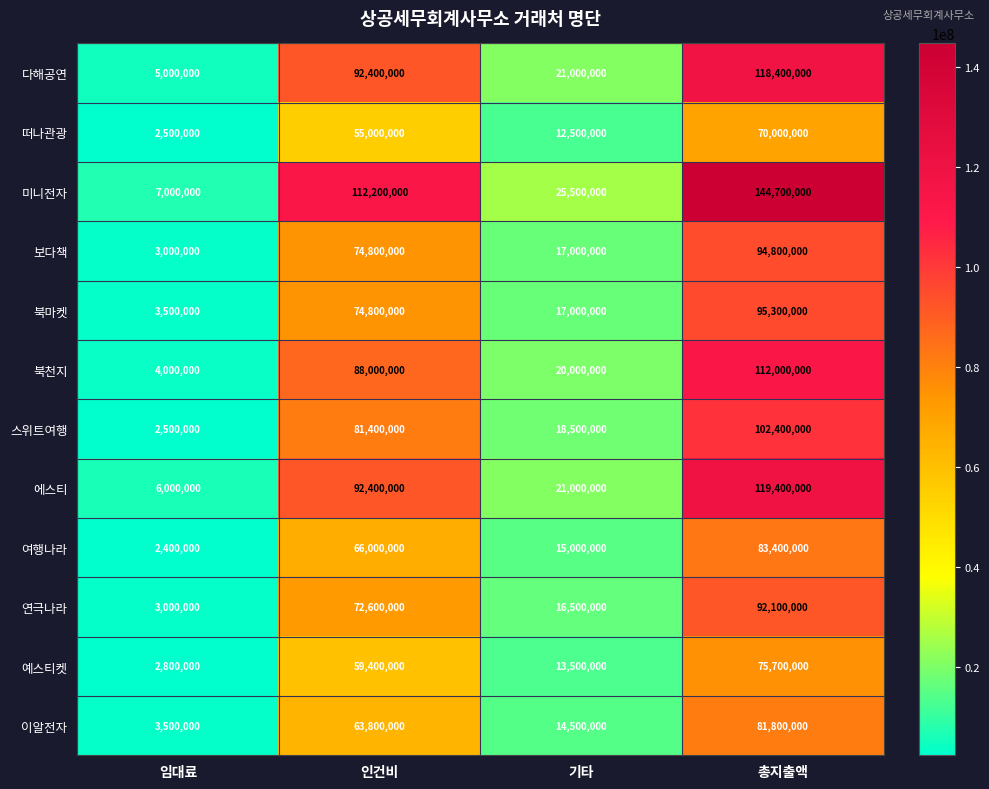

Which series has the largest total across all categories?

미니전자